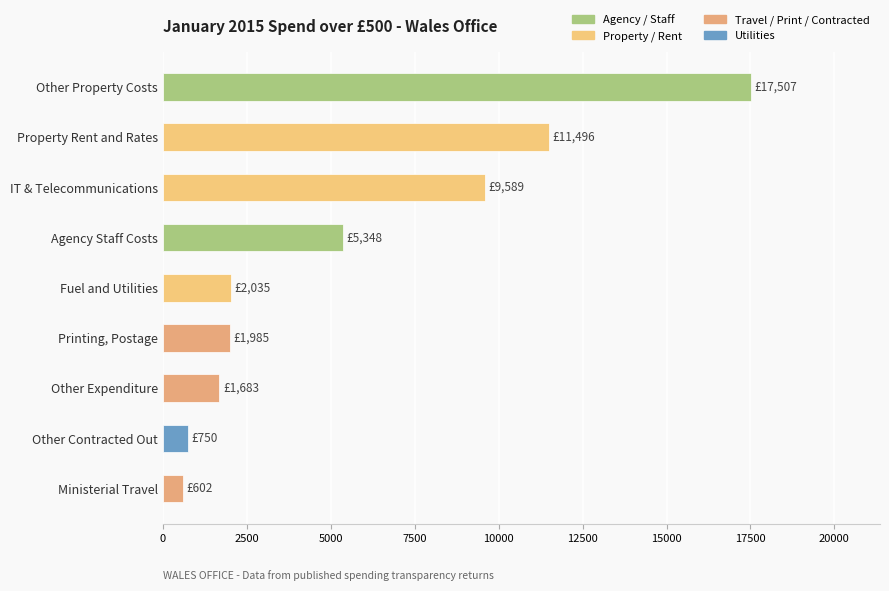

List the labels in order of value, largest first.

Other Property Costs, Property Rent and Rates, IT & Telecommunications, Agency Staff Costs, Fuel and Utilities, Printing, Postage, Other Expenditure, Other Contracted Out, Ministerial Travel